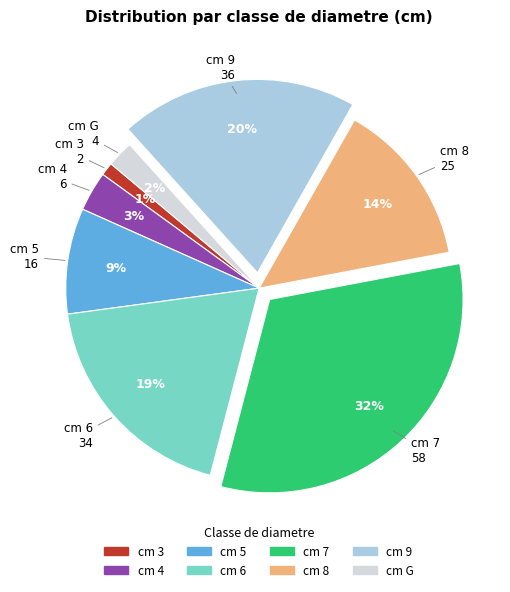

Is there a majority slice in this chart?

No